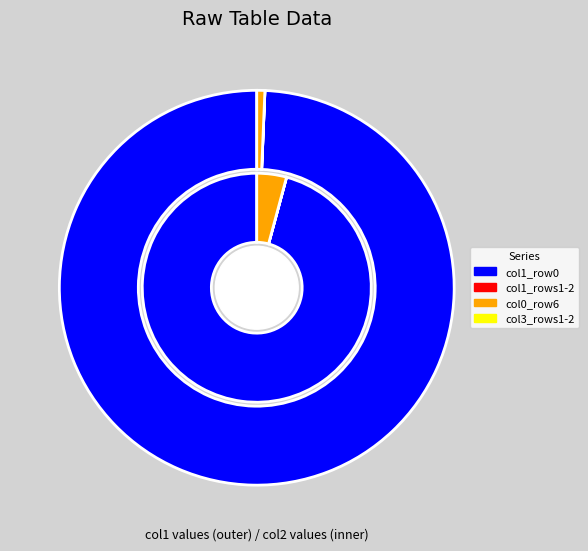

The 4 slice represents 1% of the pie. True or false?

False